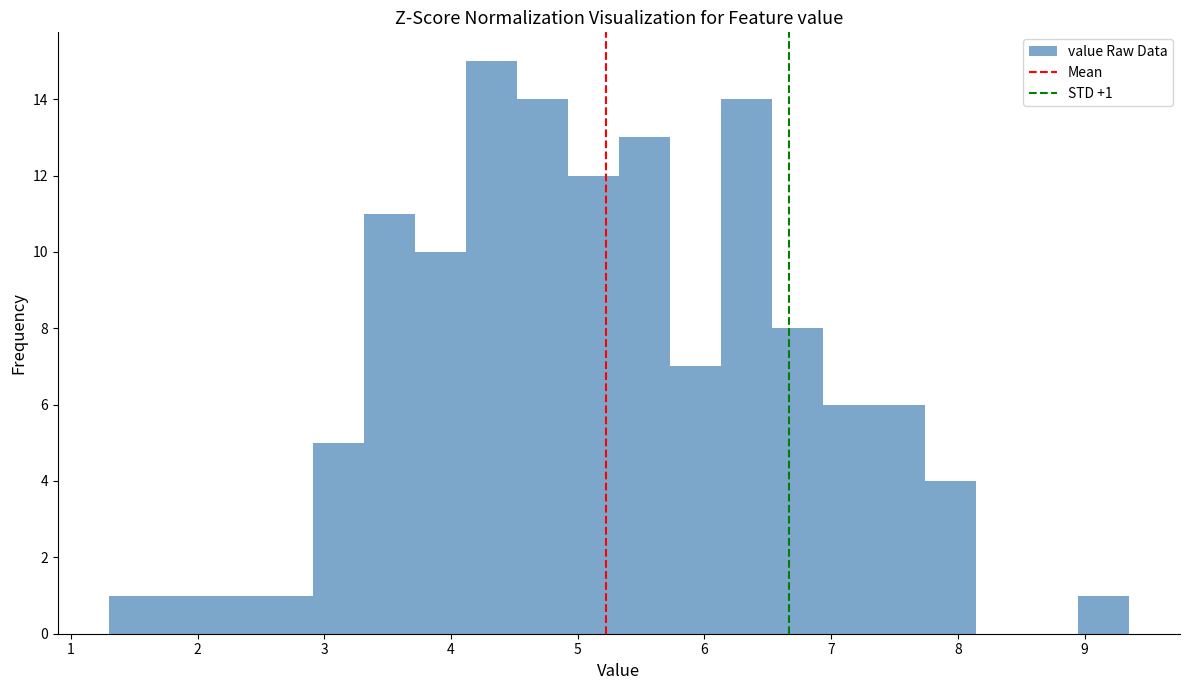

Which range on the x-axis has the tallest bar?

4.1 to 4.5